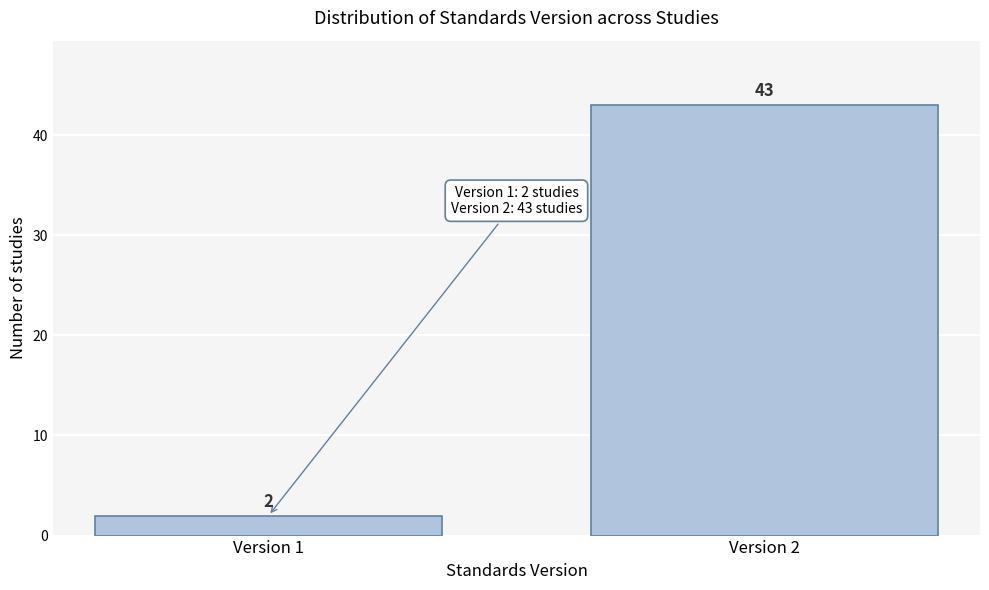

Reading left to right, transcribe all the data shown in this chart.

2	43